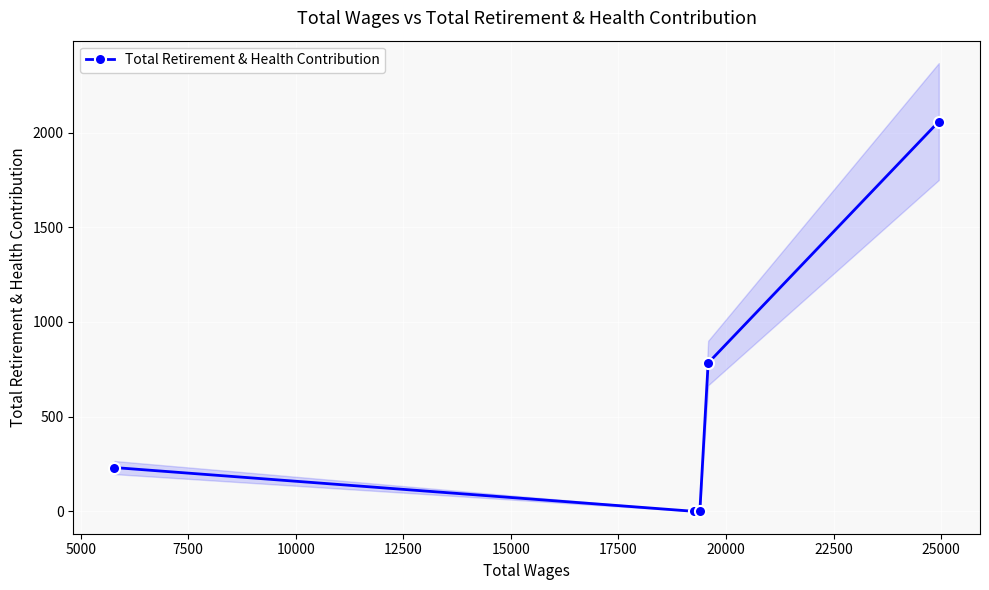

What is the highest value of the Total Retirement & Health Contribution series?

2058